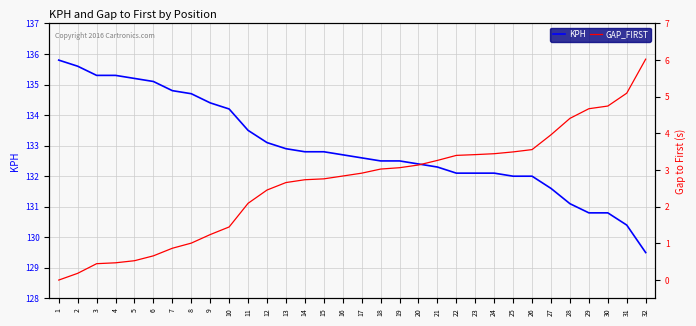

Where does the GAP_FIRST series first go above 2?

11